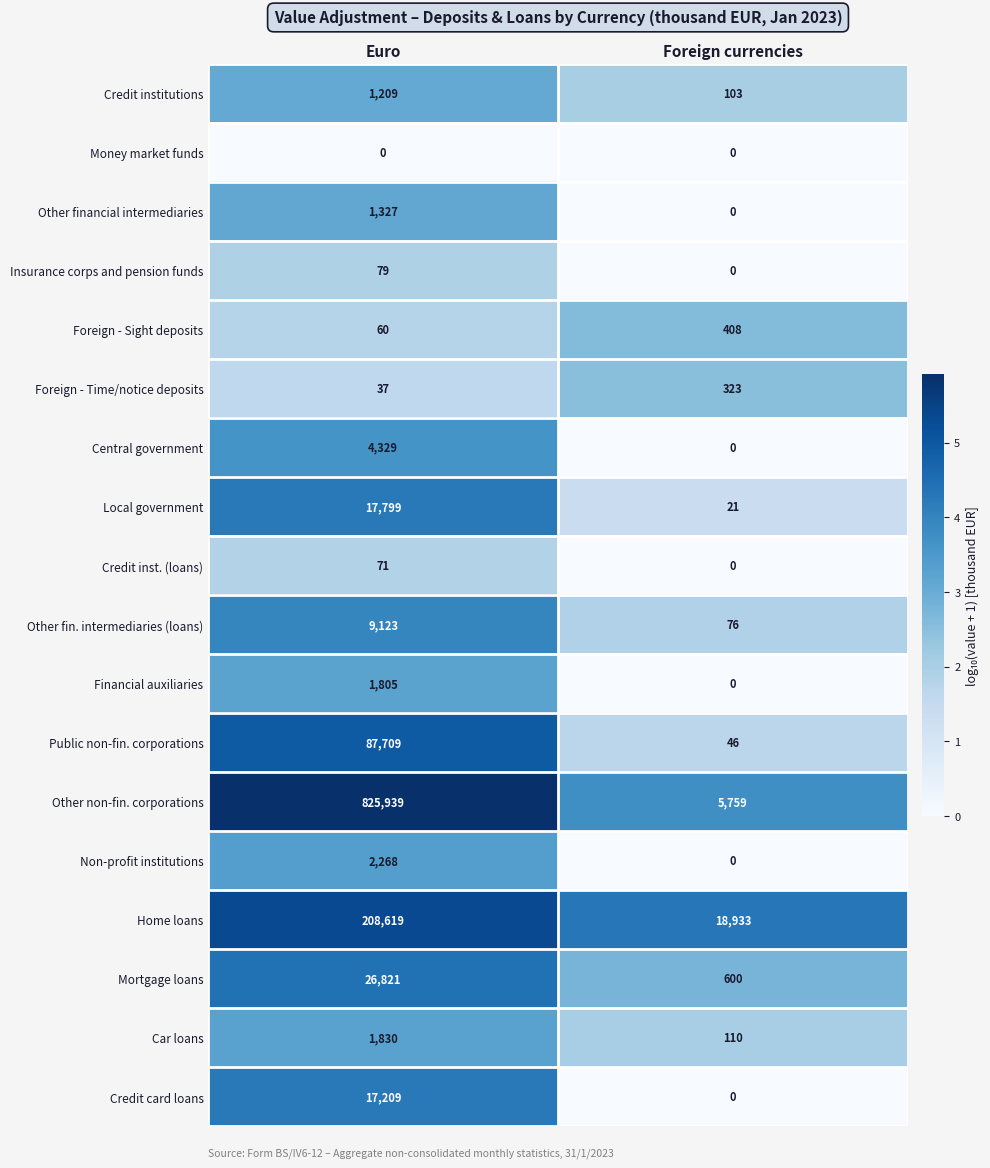

How many values in the Mortgage loans series are below 26821?

1